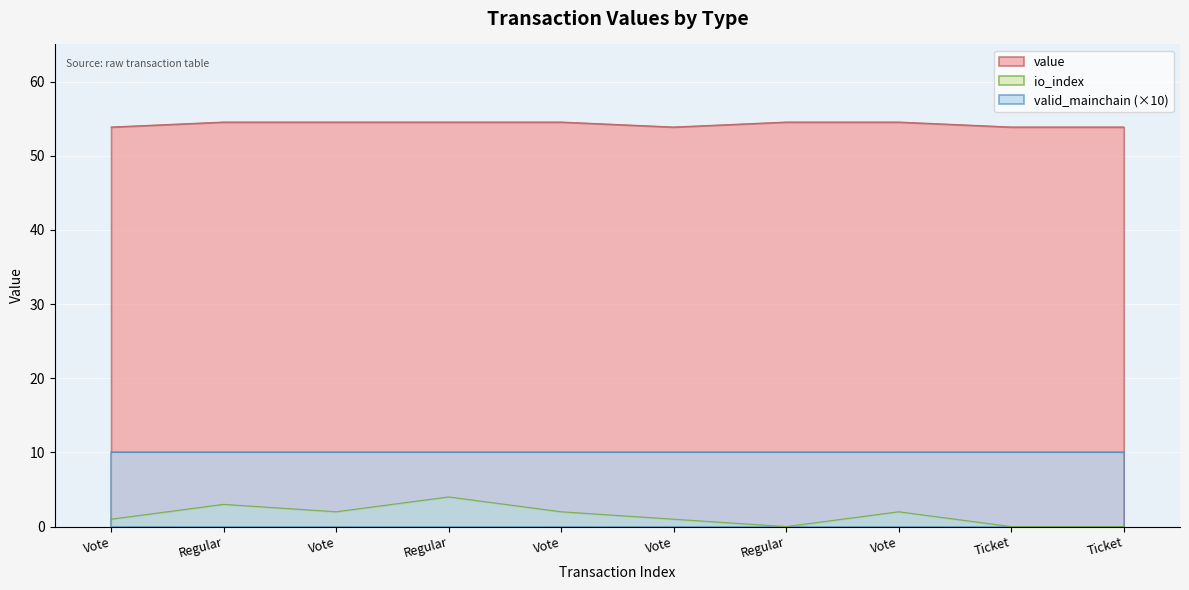

Reading left to right, transcribe all the data shown in this chart.

value: Vote=53.9	Regular=54.5	Vote=54.5	Regular=54.5	Vote=54.5	Vote=53.9	Regular=54.5	Vote=54.5	Ticket=53.9	Ticket=53.9
io_index: Vote=1.0	Regular=3.0	Vote=2.0	Regular=4.0	Vote=2.0	Vote=1.0	Regular=0.0	Vote=2.0	Ticket=0.0	Ticket=0.0